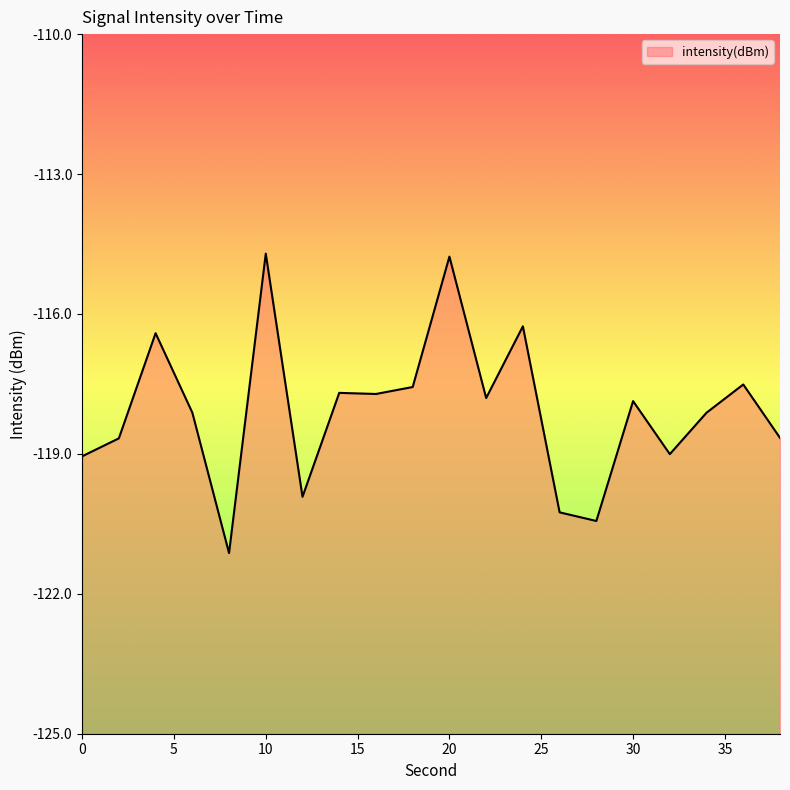

How many points are lower than both their immediate neighbors (excluding endpoints)?

6